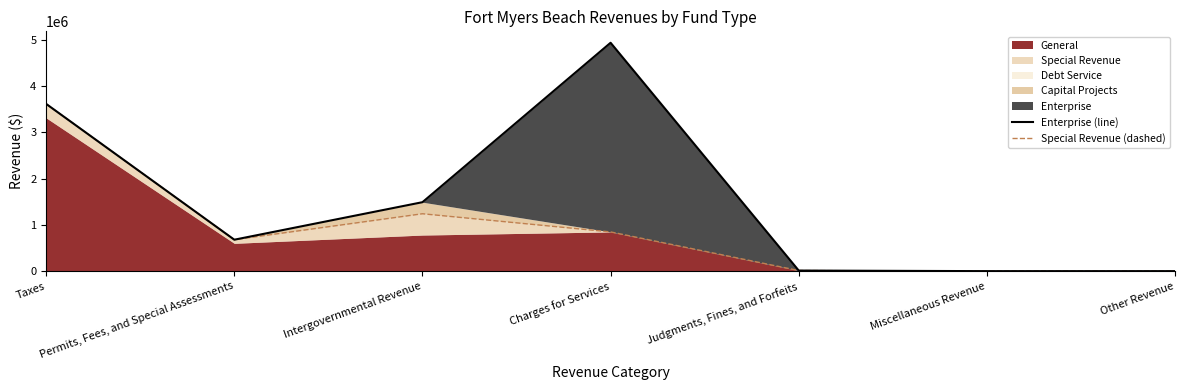

What is the value of the Enterprise (line) point at the 2nd from the left?

679106